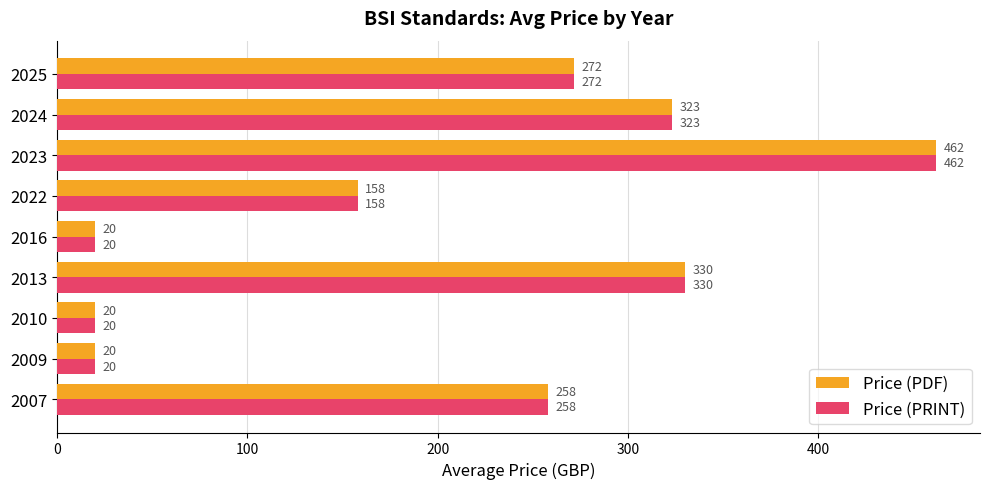

At which label does Price (PDF) reach its peak?

2023